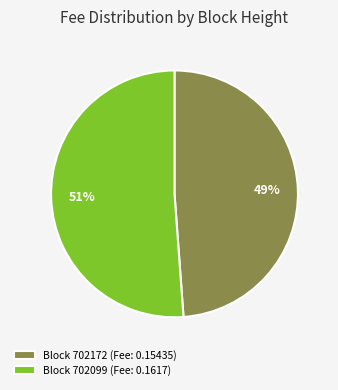

Count the number of slices in the pie.

2